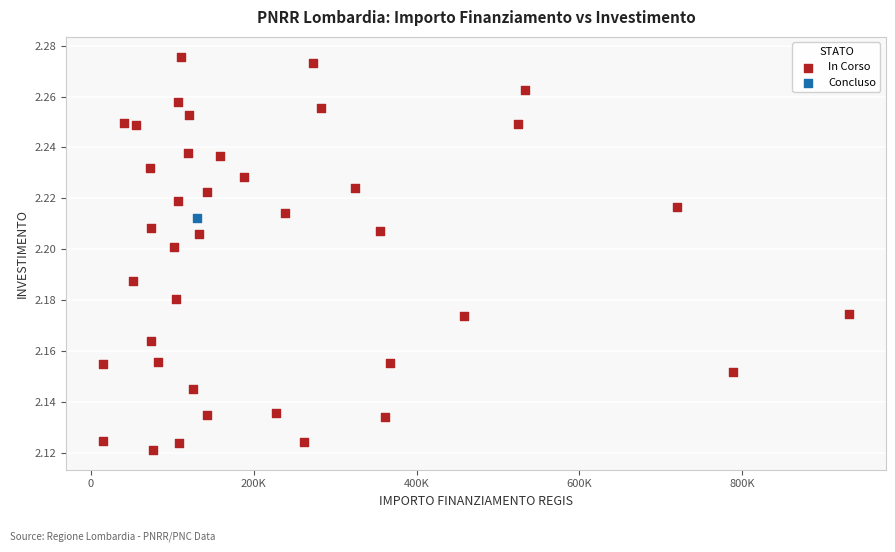

What are all the series names shown in the legend?

In Corso, Concluso